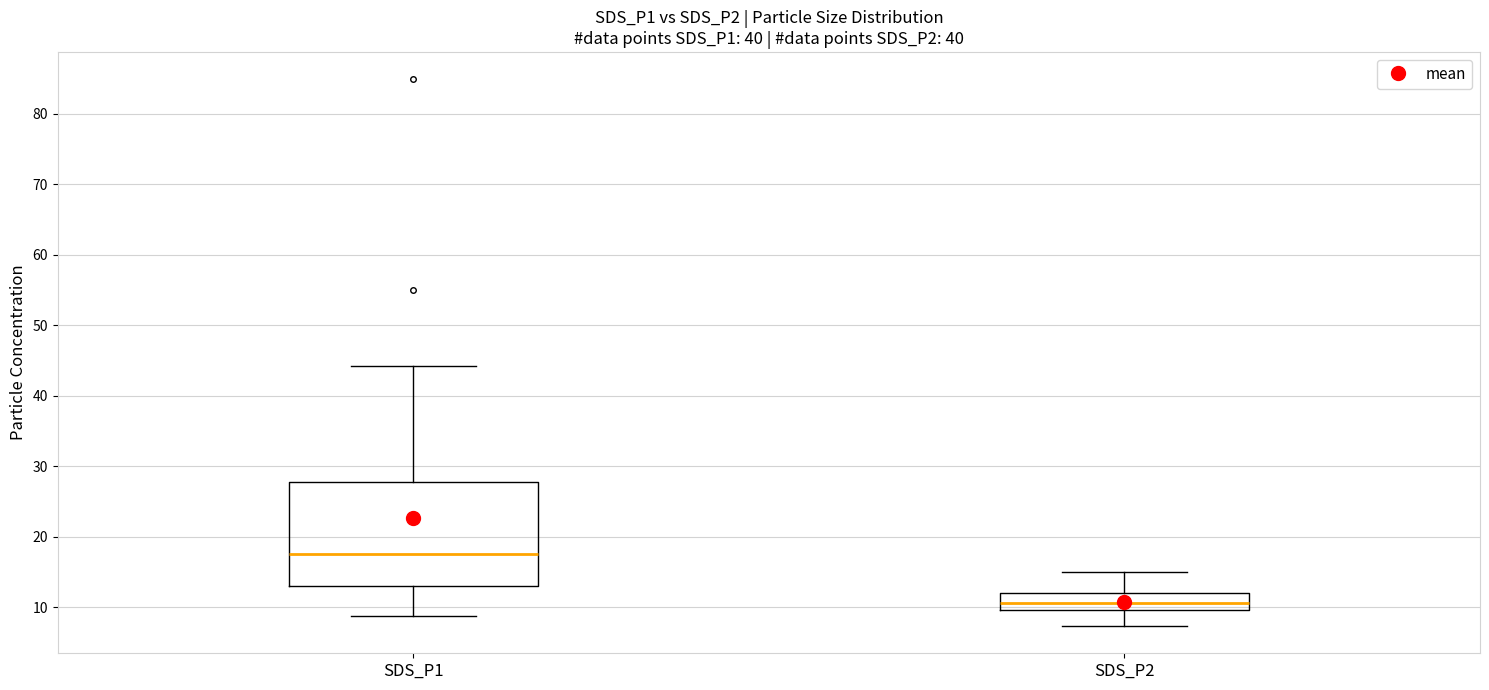

Reading left to right, transcribe this box plot: for each box, give where its median line is, the range the box spans, and where its two whiskers end, as read against the y-axis. The values are not printed on the chart, so give them approximately, as read against the axis.

SDS_P1: median 17, box 13 to 28, whiskers 9 to 44
SDS_P2: median 11, box 10 to 12, whiskers 7 to 15